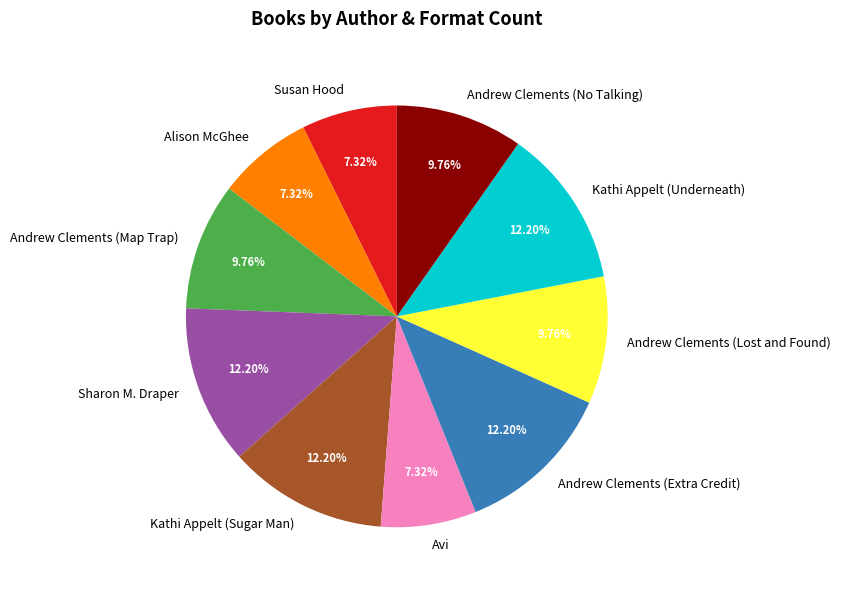

Do Susan Hood and Alison McGhee together represent more than half of the pie?

No